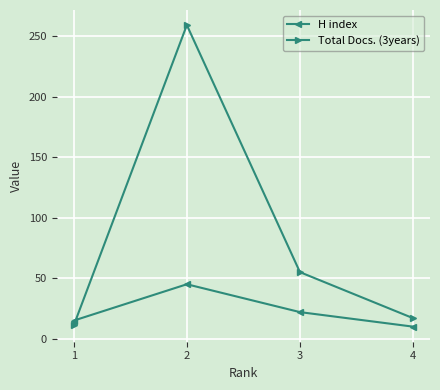

Which series changed the most between 1 and 2?

Total Docs. (3years)